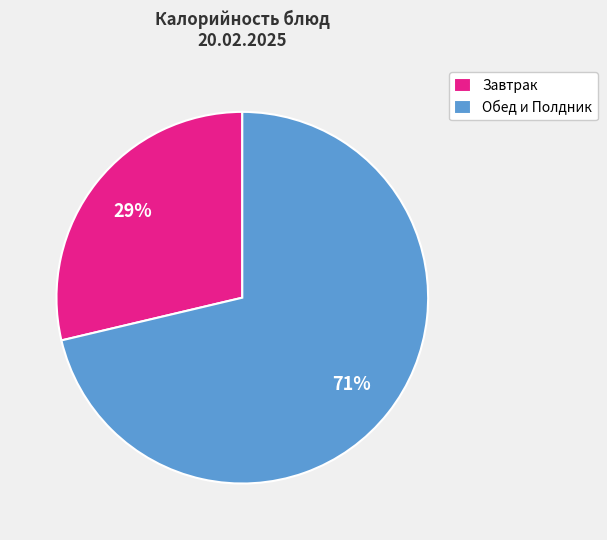

Do Обед и Полдник and Завтрак together represent more than half of the pie?

Yes